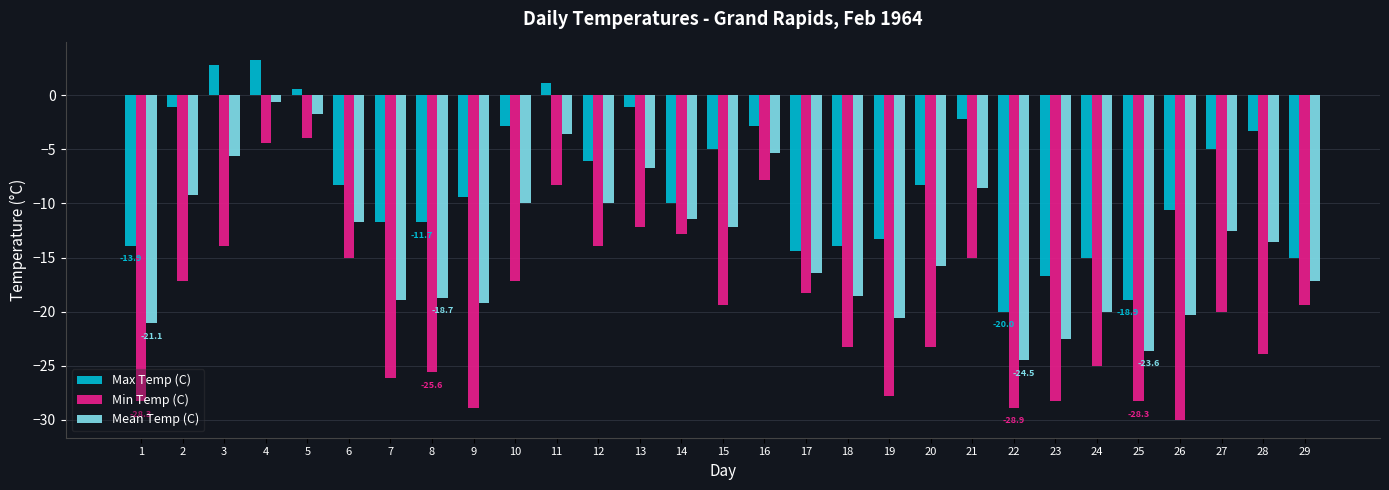

What is the lowest value of the Min Temp (C) series?

-30.0